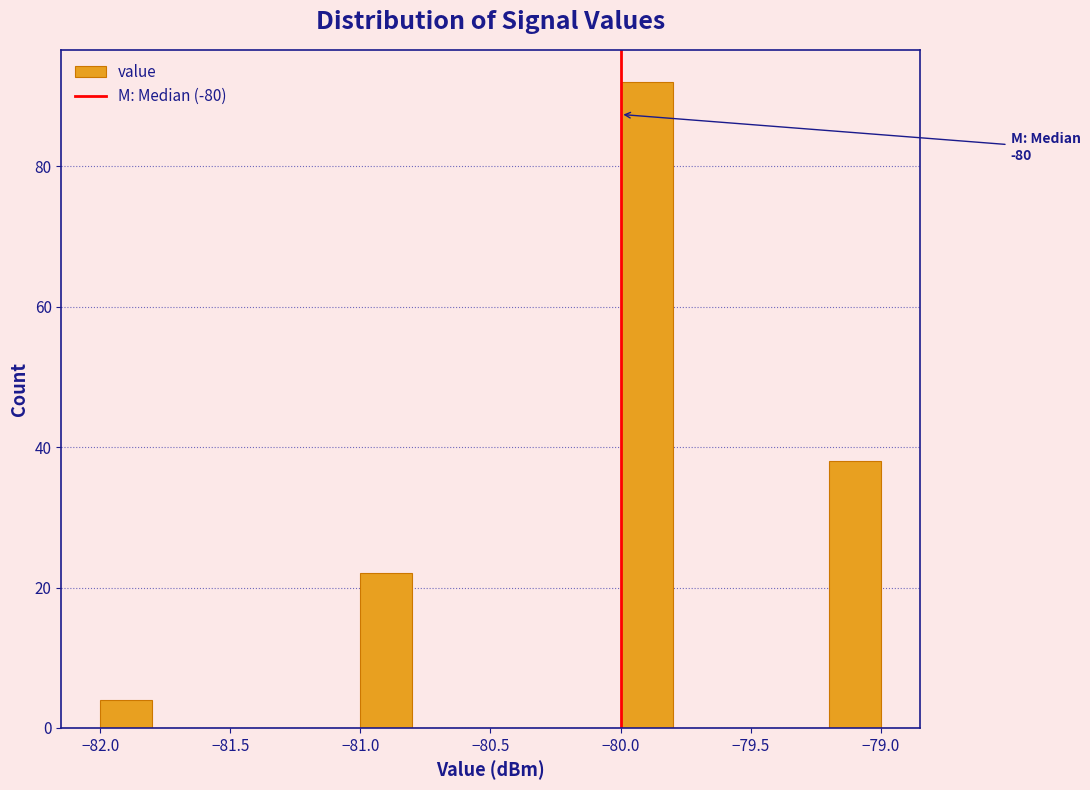

Over which range of the x-axis is the bar tallest?

-80.0 to -79.8